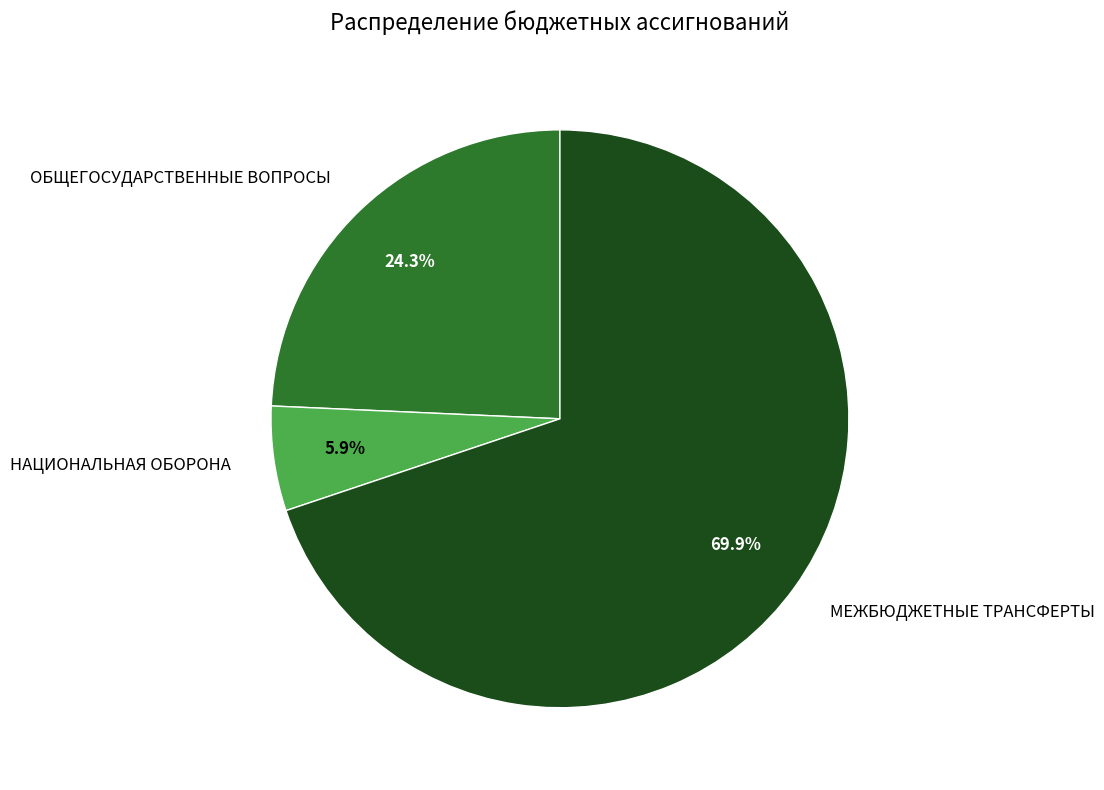

Which slice is the largest?

МЕЖБЮДЖЕТНЫЕ ТРАНСФЕРТЫ